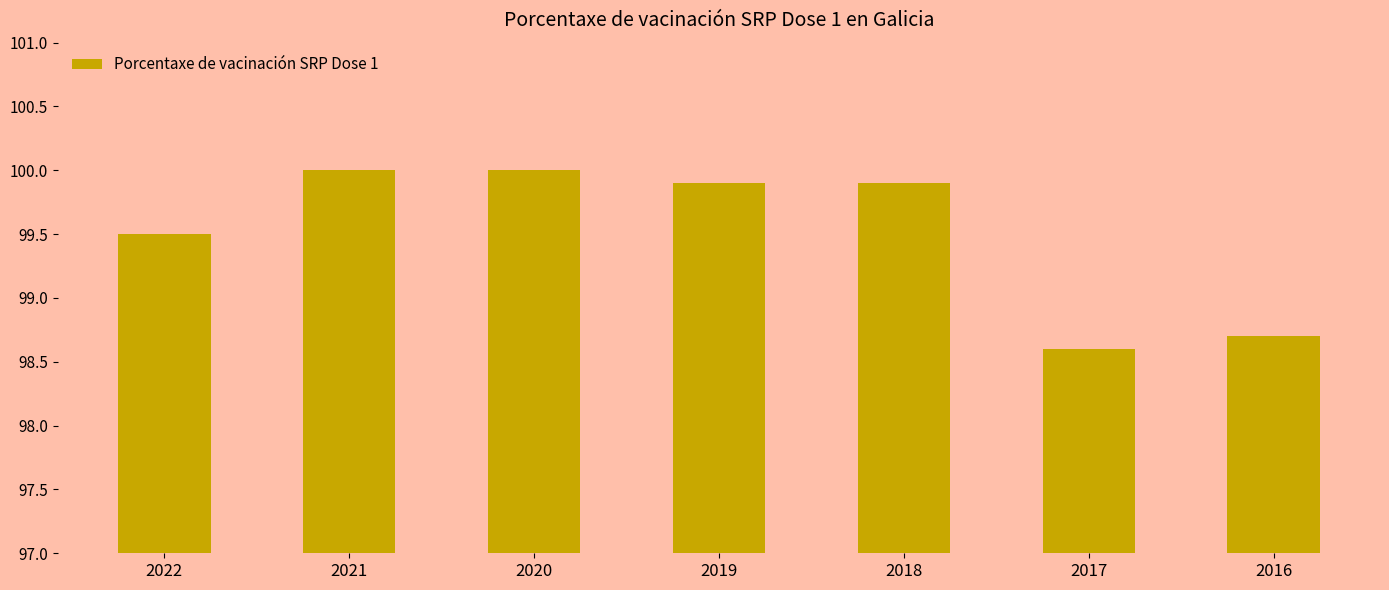

Which has a higher value, 2020 or 2017?

2020